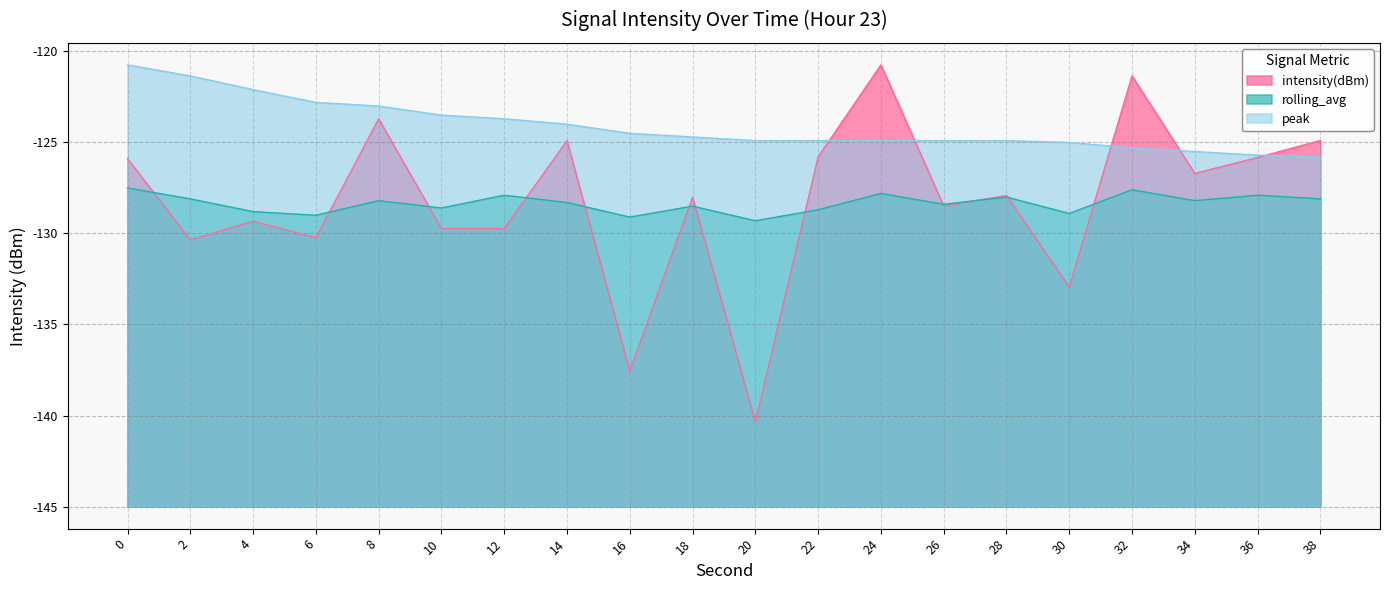

At which label is peak closest to 21?

14